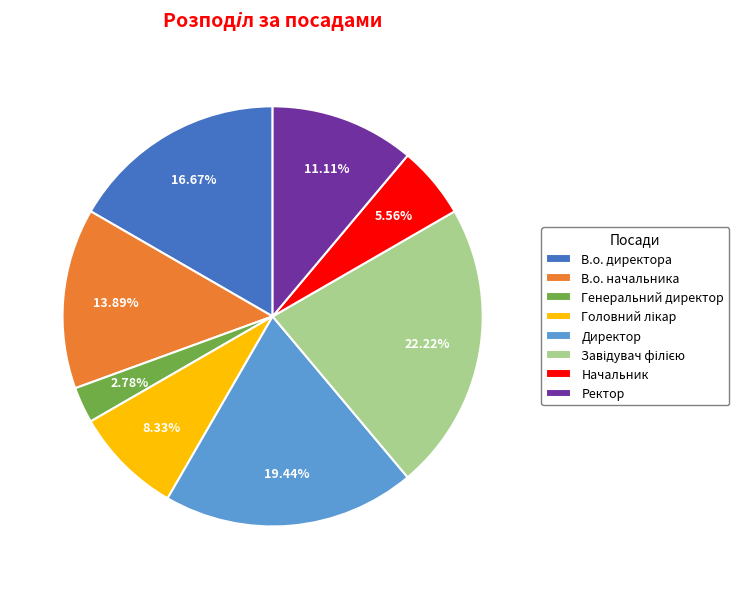

Does Генеральний директор represent more than half of the total?

No